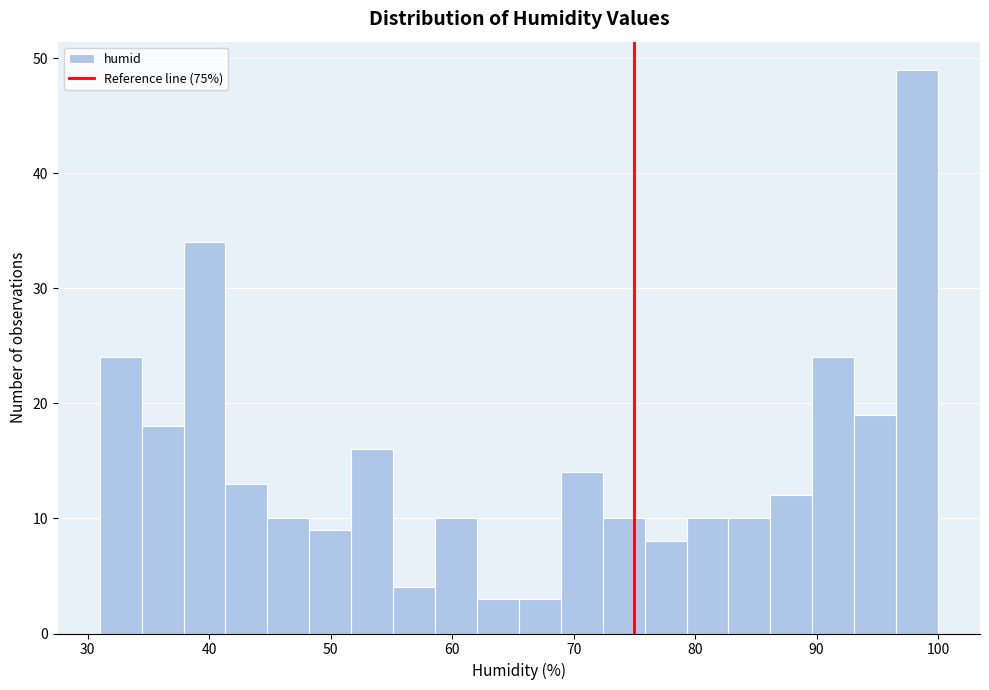

Read against the x-axis, roughly where is the centre of the tallest bar?

98